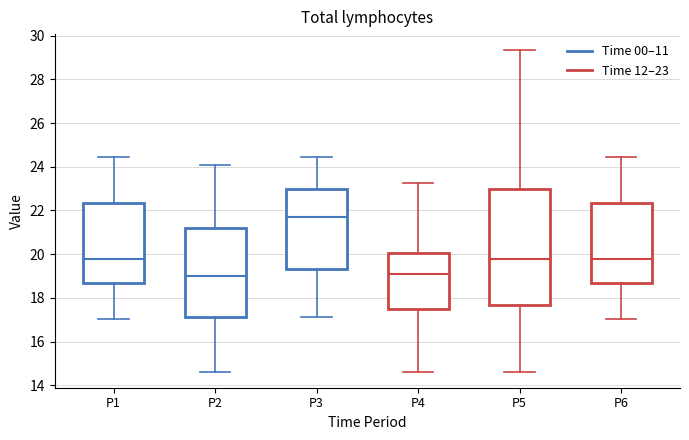

Comparing the boxes themselves (not the whiskers), which one is the tallest?

P5